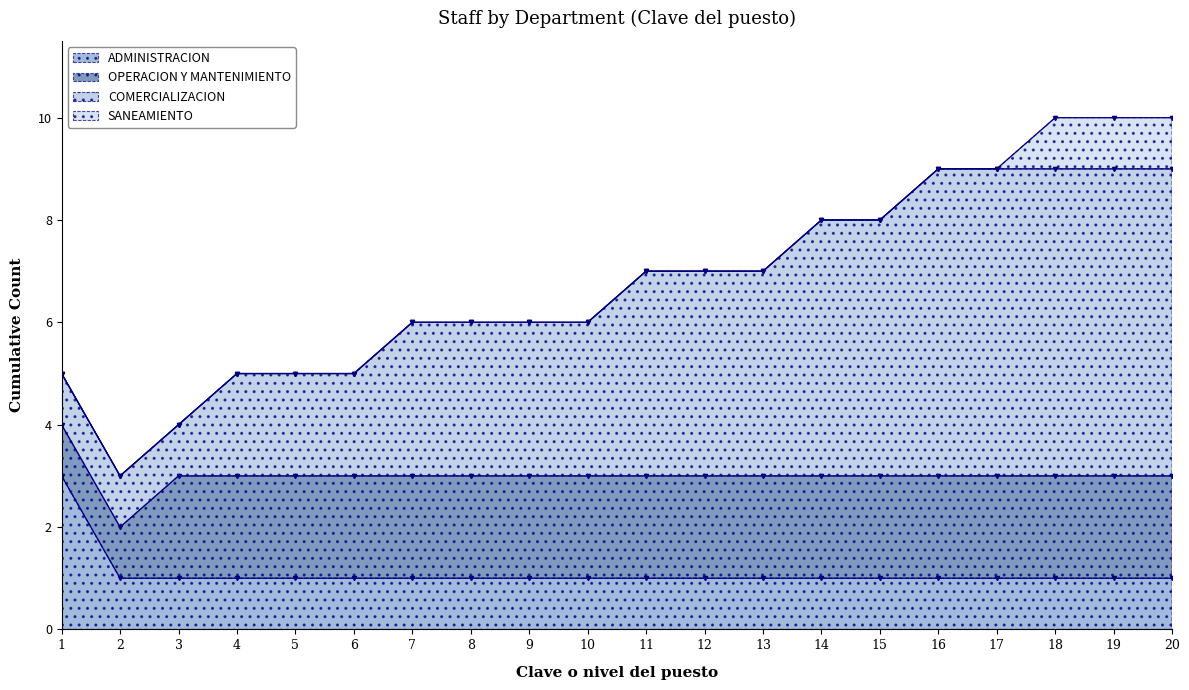

The COMERCIALIZACION series shows 9 at 16. True or false?

True